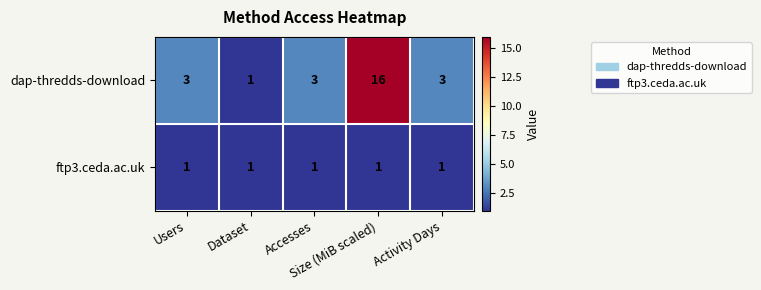

What is the maximum value shown in the chart?

16